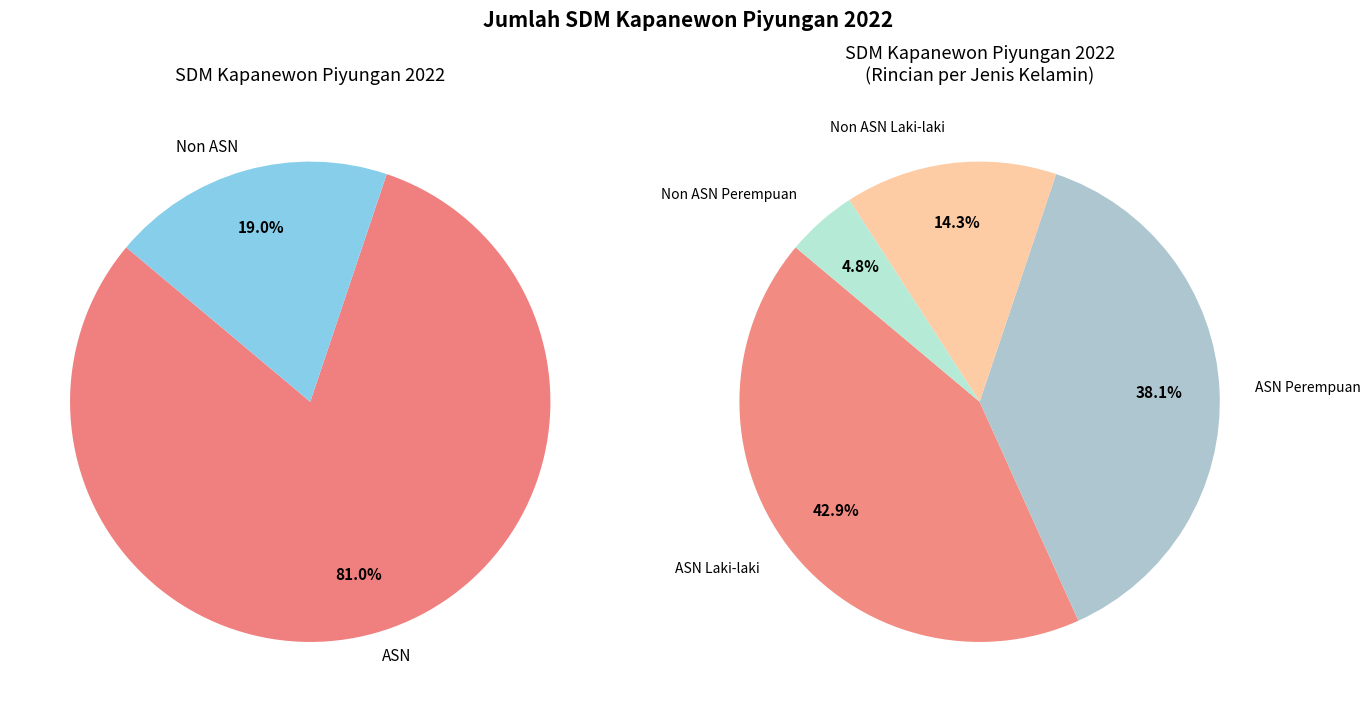

To the nearest percent, what is the combined percentage of ASN and Non ASN?

100%